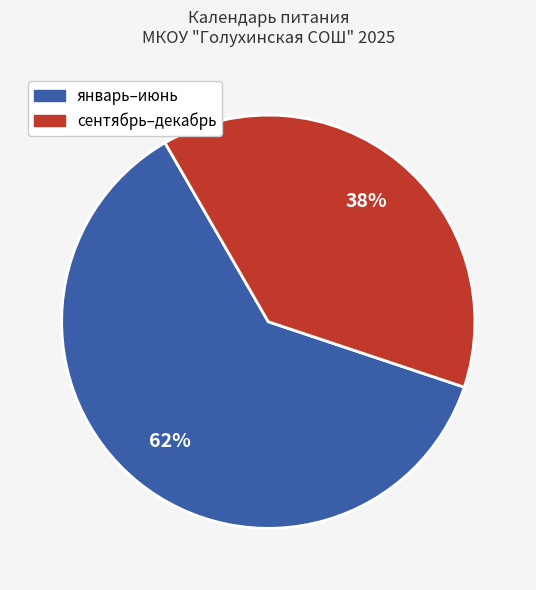

To the nearest percent, what is the average slice percentage?

50%